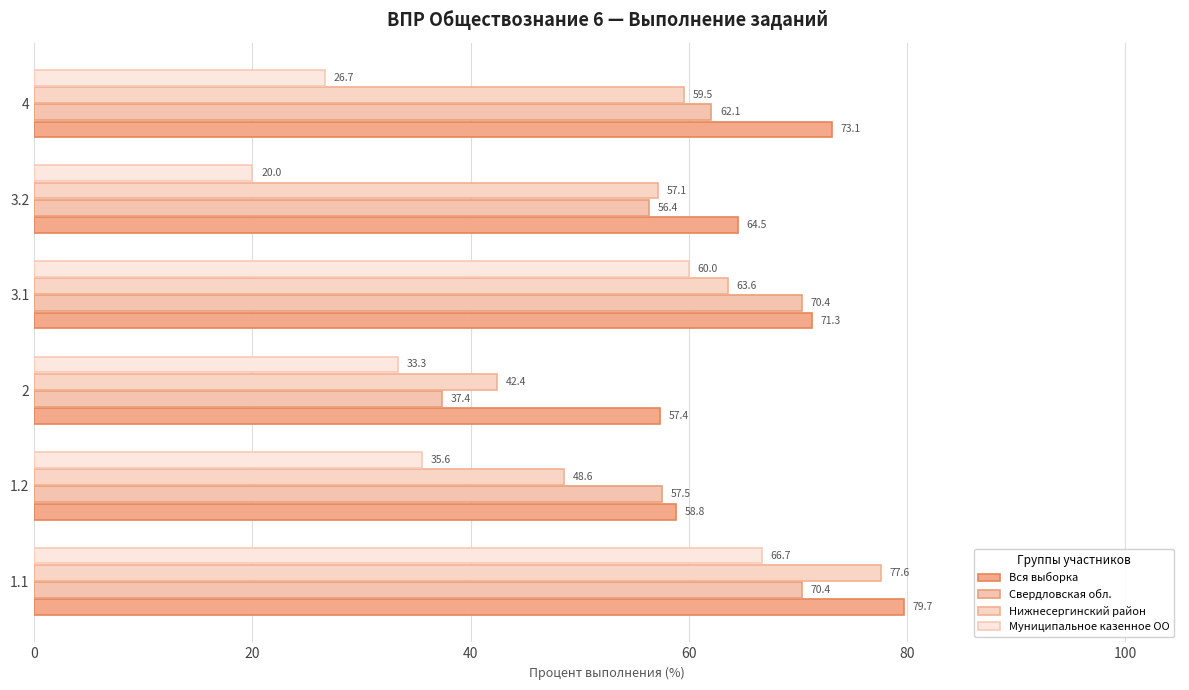

What is the lowest value of the Нижнесергинский район series?

42.4